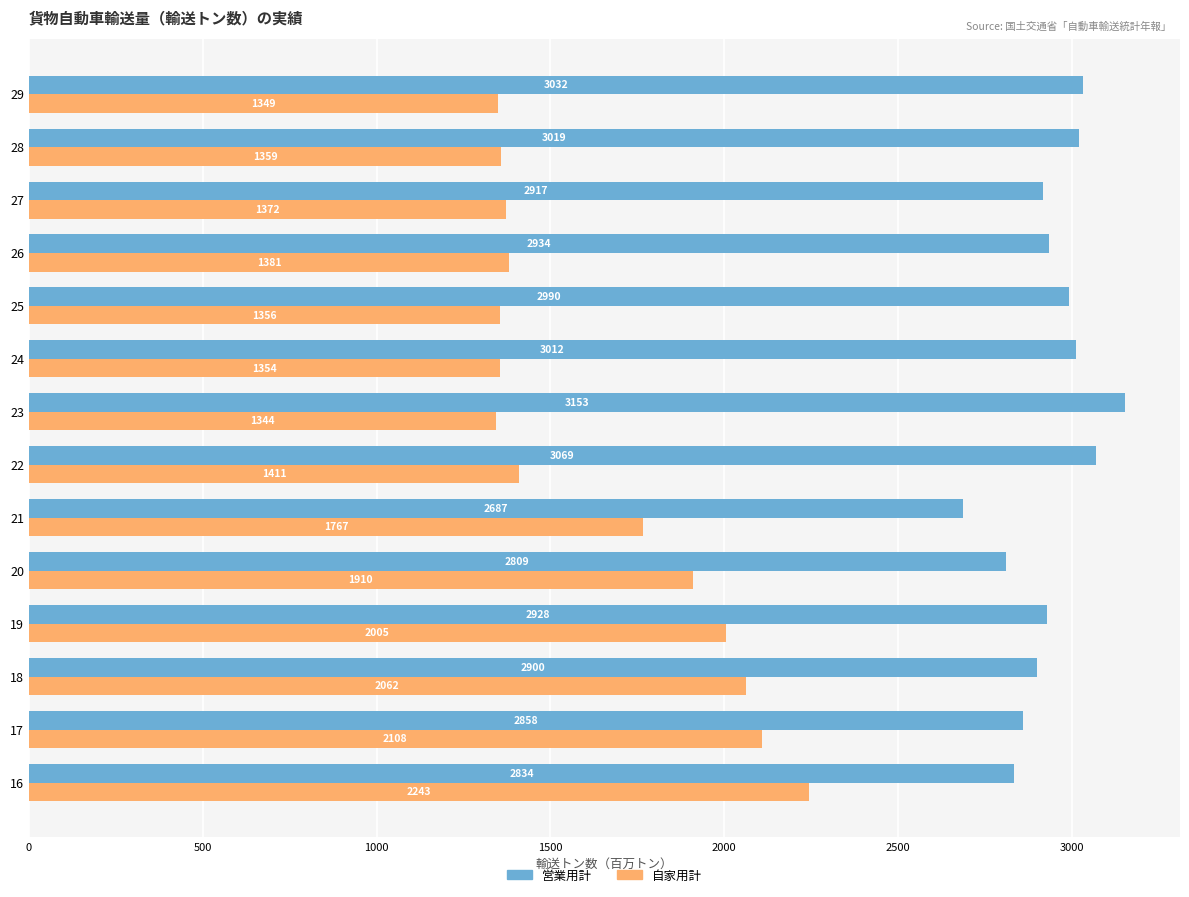

Rank the series by their average value, from highest to lowest.

営業用計, 自家用計